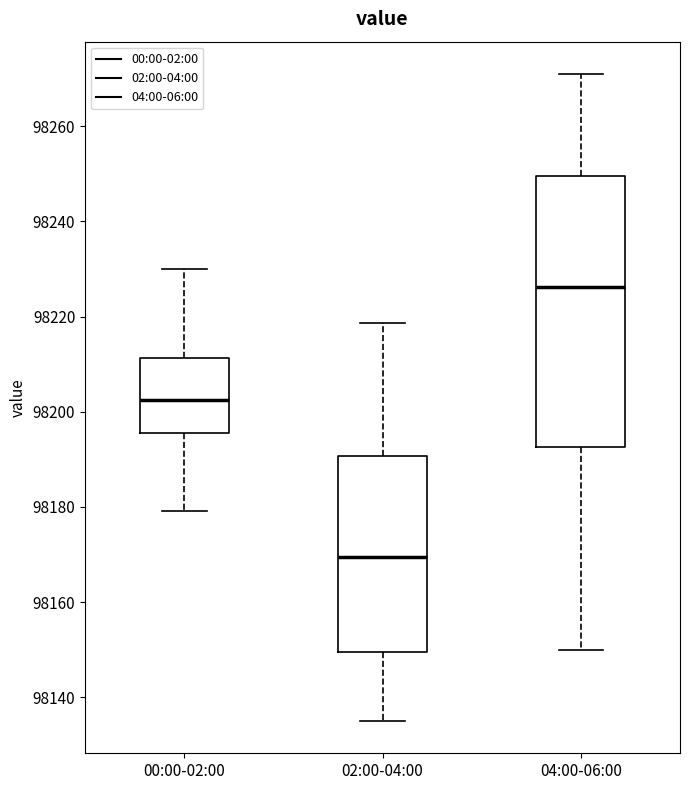

Which box is the tallest, from its lower edge to its upper edge?

04:00-06:00